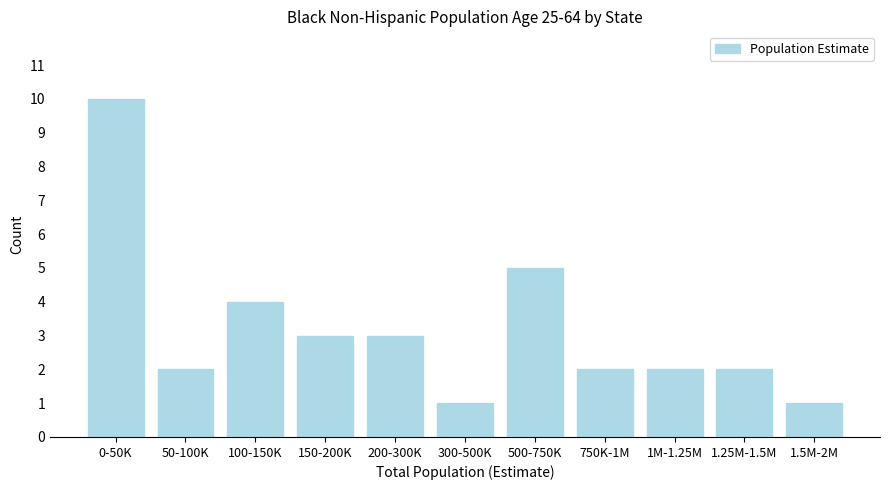

Reading right to left, extract all data points from this chart.

1	2	2	2	5	1	3	3	4	2	10